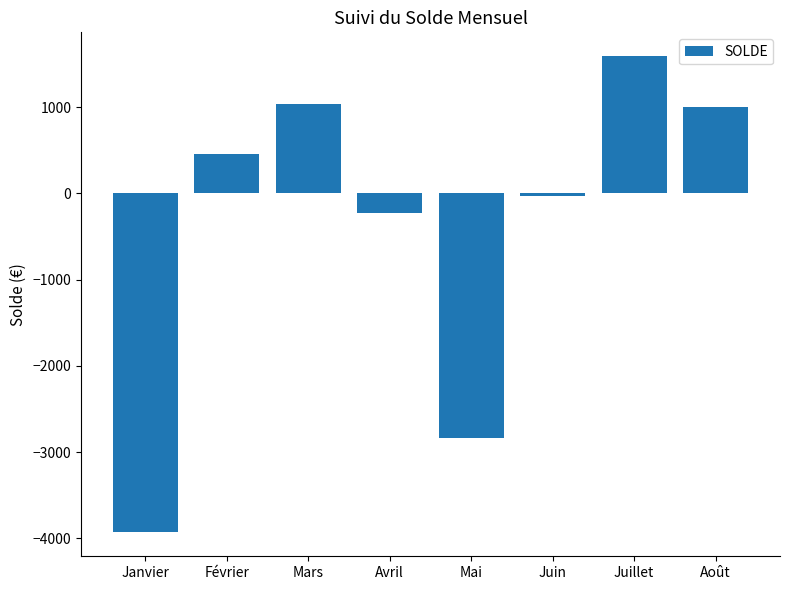

Reading left to right, transcribe all the data shown in this chart.

-3930.1	459.6	1037.9	-232.4	-2834.0	-32.4	1589.9	1000.2